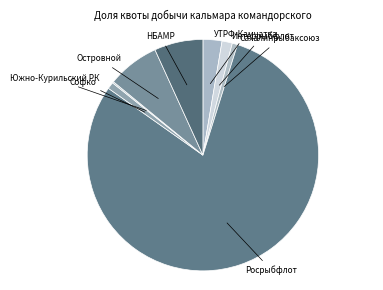

Which slice is the largest?

Росрыбфлот